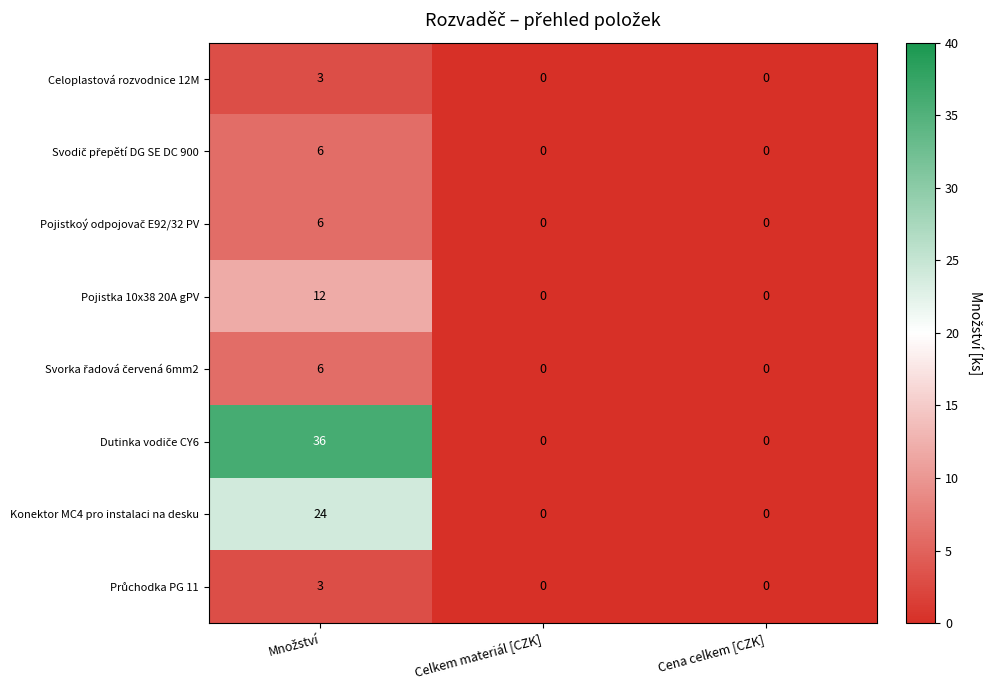

What is the greatest value displayed?

36